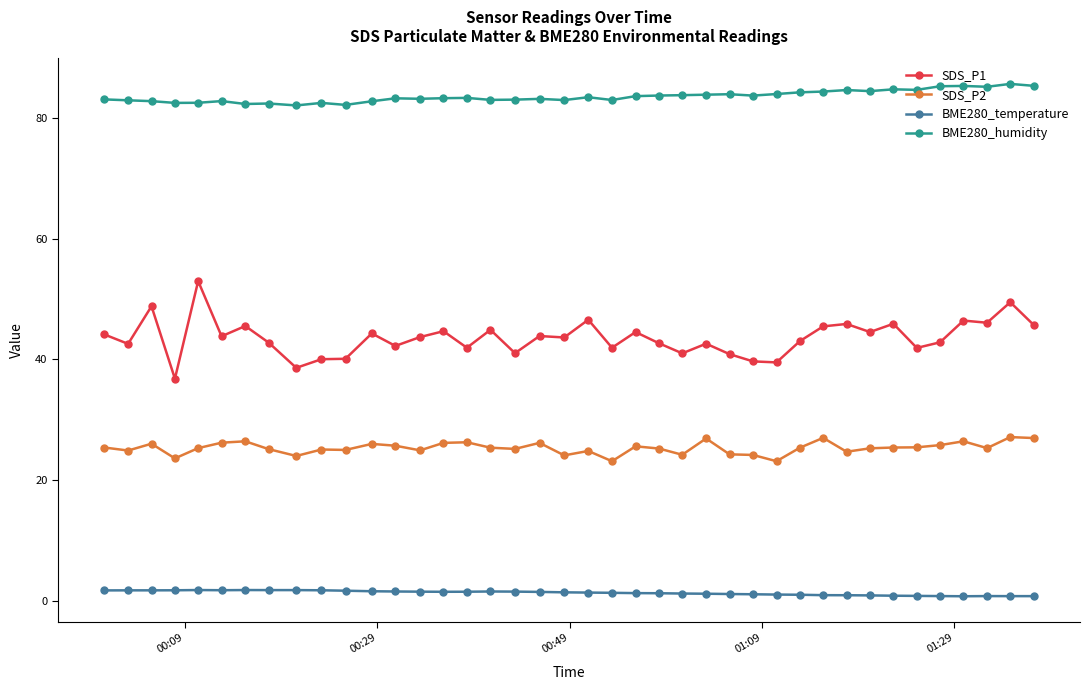

How many categories are shown in the chart?

40